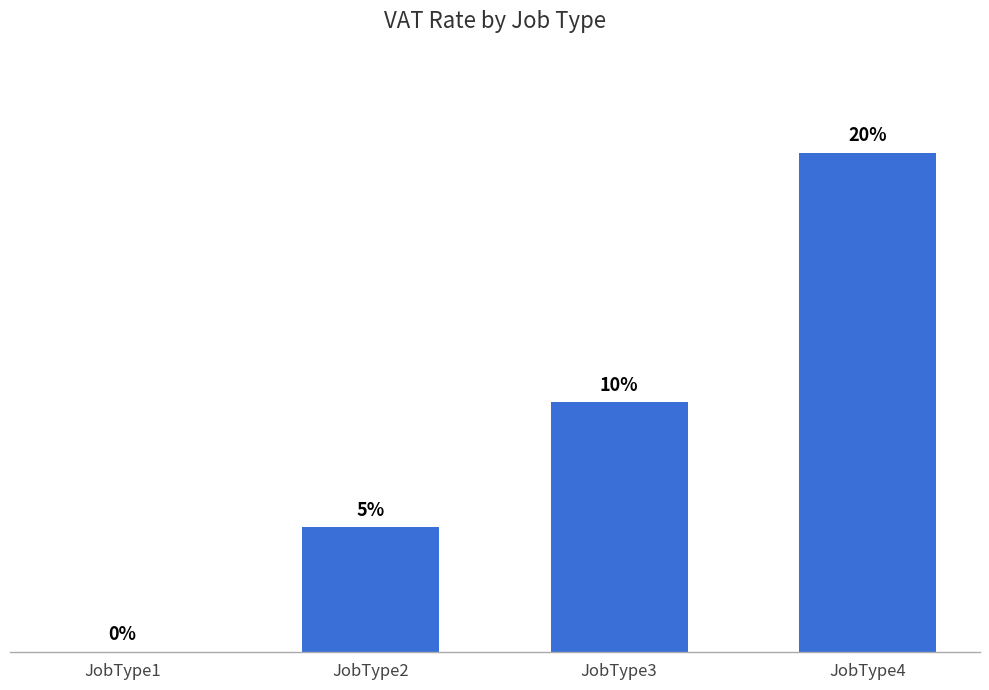

Reading left to right, transcribe all the data shown in this chart.

JobType1=0.0	JobType2=0.1	JobType3=0.1	JobType4=0.2